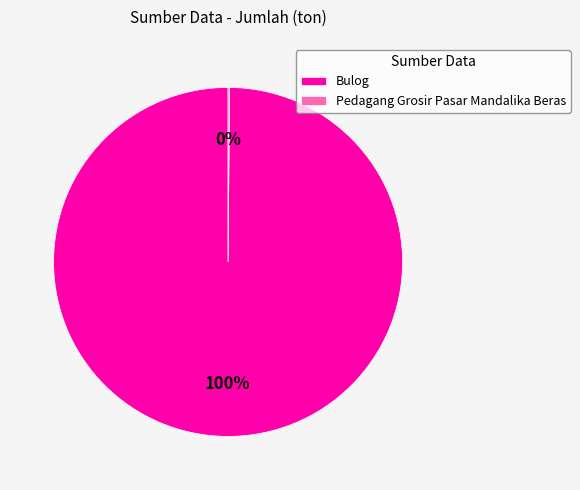

Does any single category account for the majority?

Yes